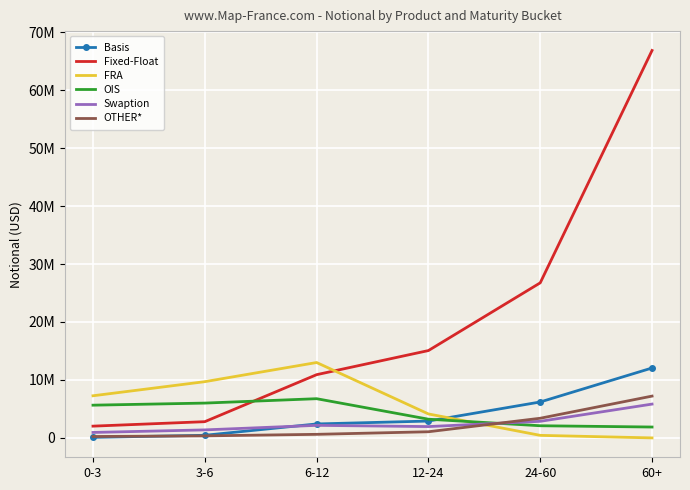

What are all the series names shown in the legend?

Basis, Fixed-Float, FRA, OIS, Swaption, OTHER*